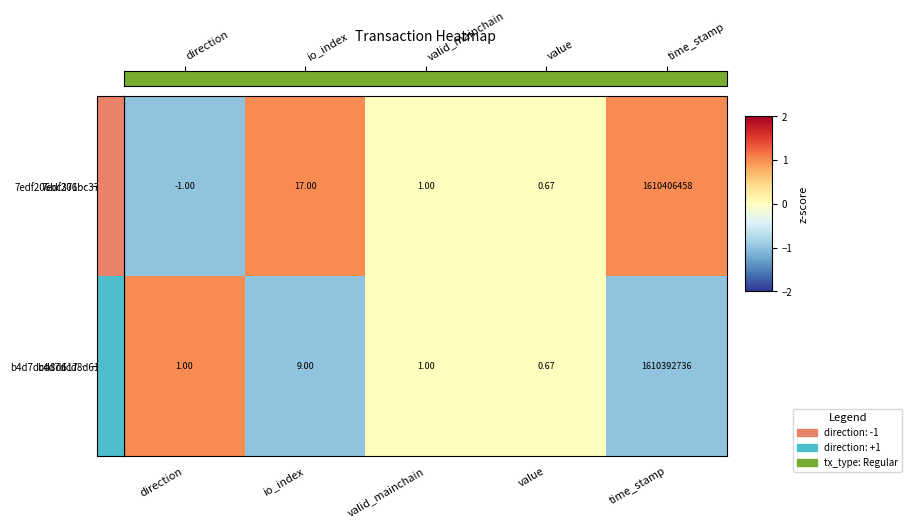

Which series has the widest spread of values?

7edf206bc371…